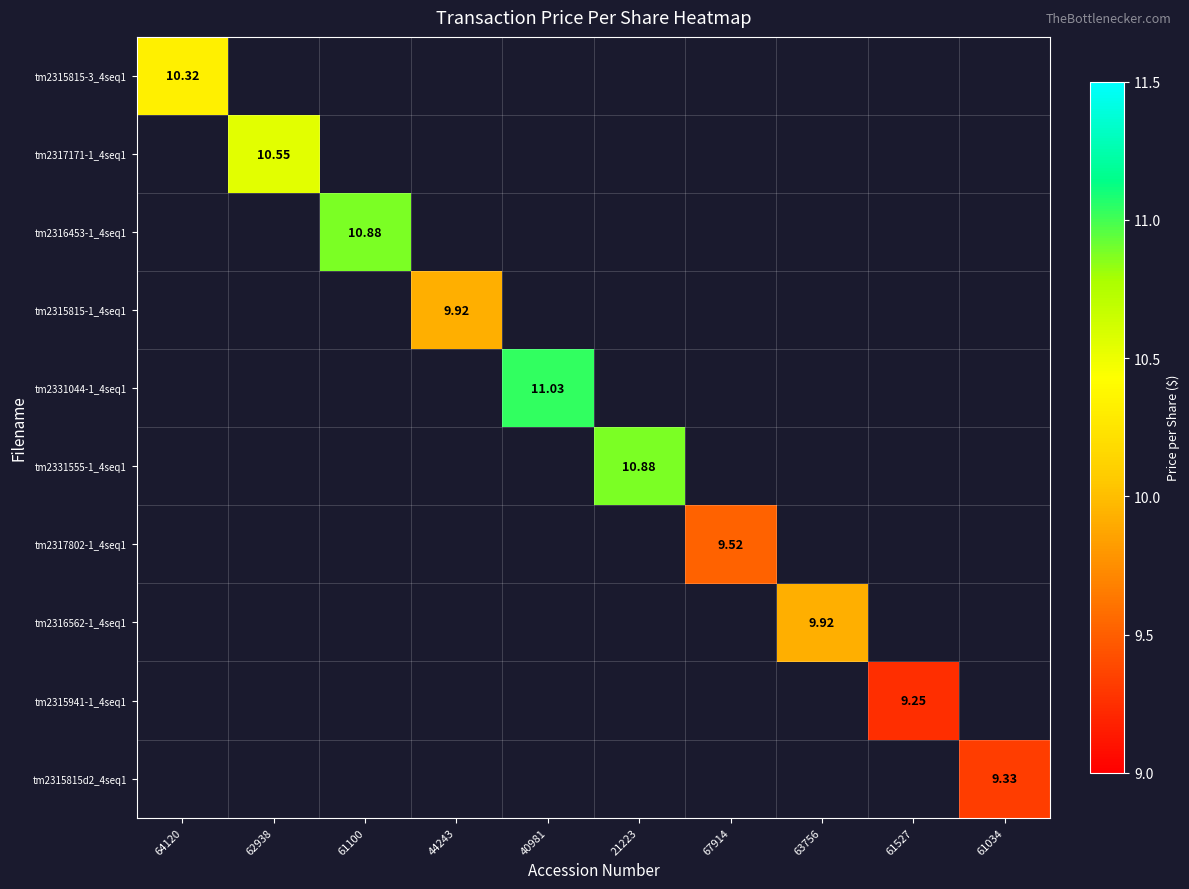

How many categories are shown in the chart?

10